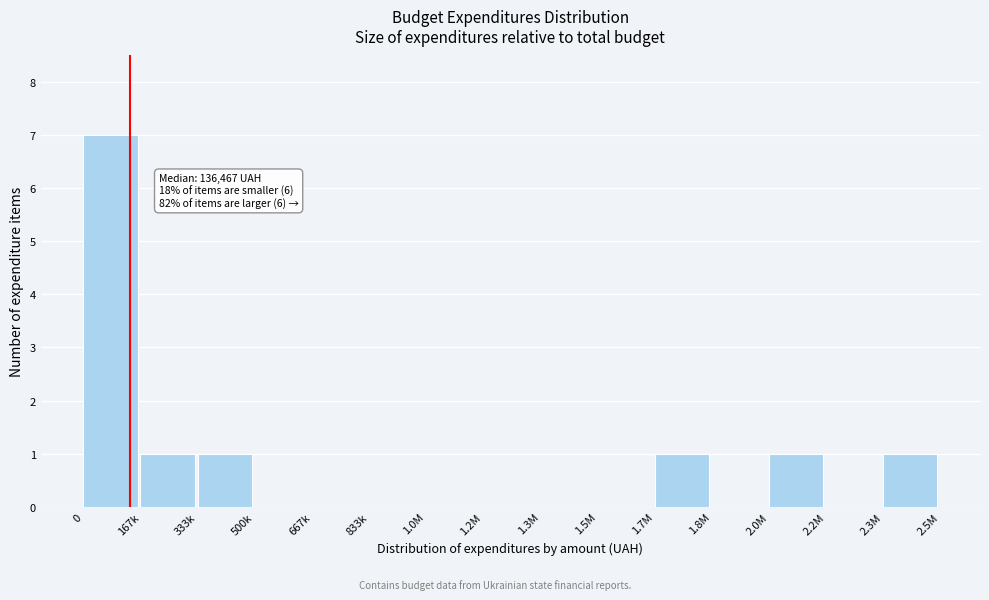

Reading left to right, list all the values displayed in this chart.

0=7	167k=1	333k=1	500k=0	667k=0	833k=0	1.0M=0	1.2M=0	1.3M=0	1.5M=0	1.7M=1	1.8M=0	2.0M=1	2.2M=0	2.3M=1